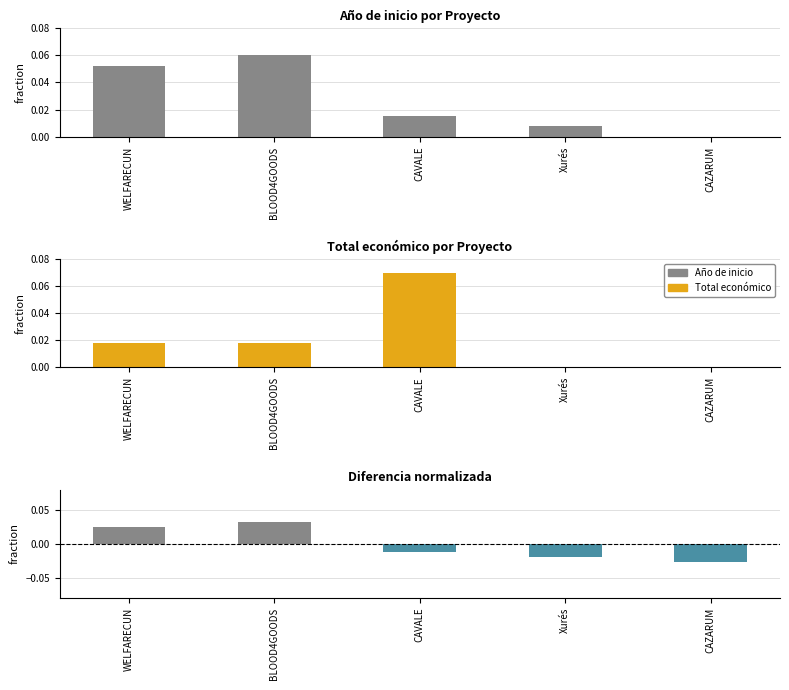

At which category is the sum across all series the highest?

BLOOD4GOODS